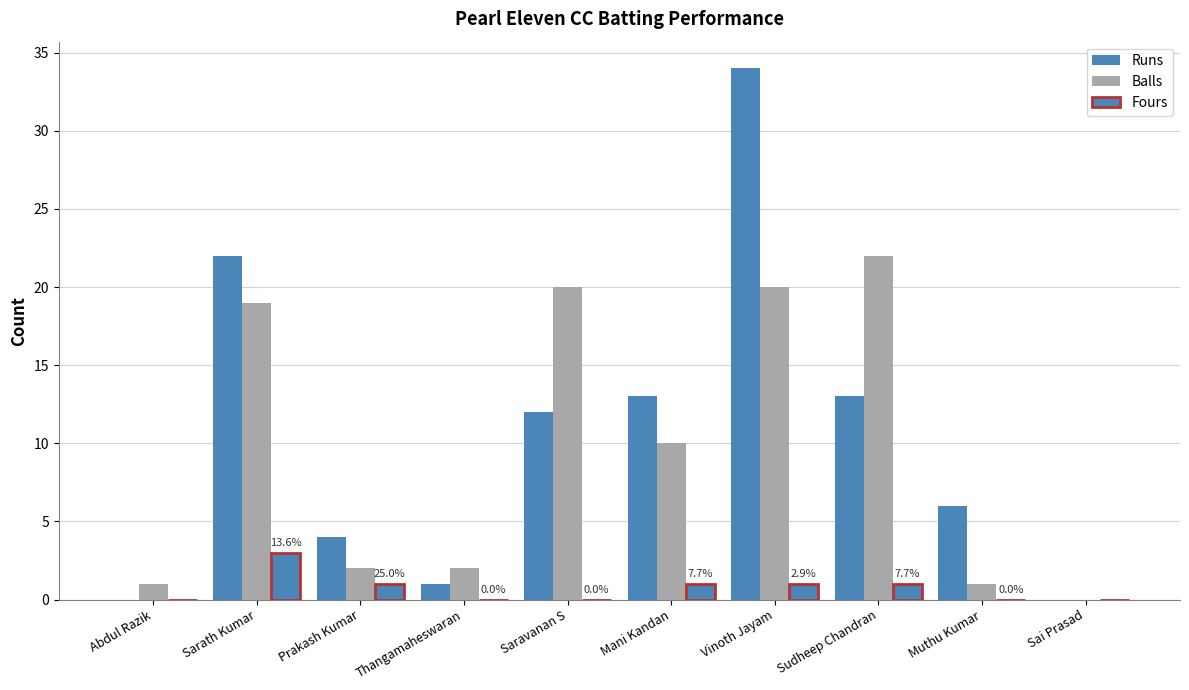

Are the bars grouped side by side (vs. stacked)?

Yes